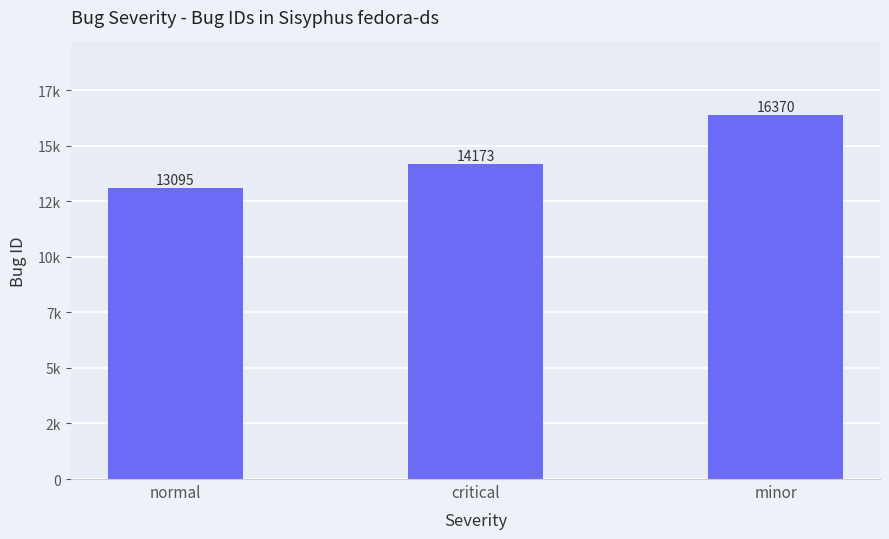

What is the change in value from critical to minor?

+2197